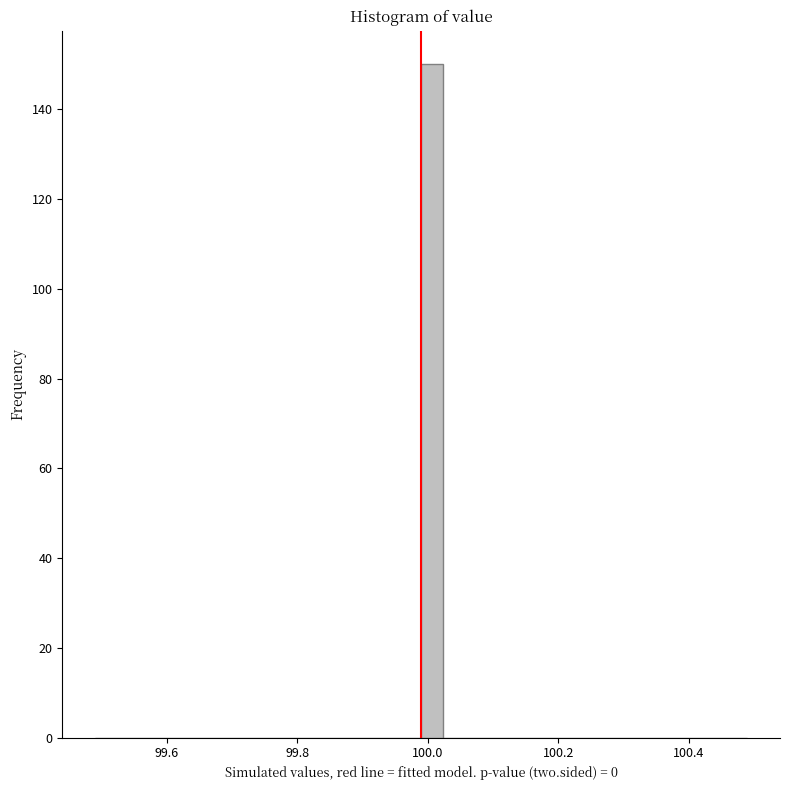

Read against the x-axis, roughly where is the centre of the tallest bar?

100.00